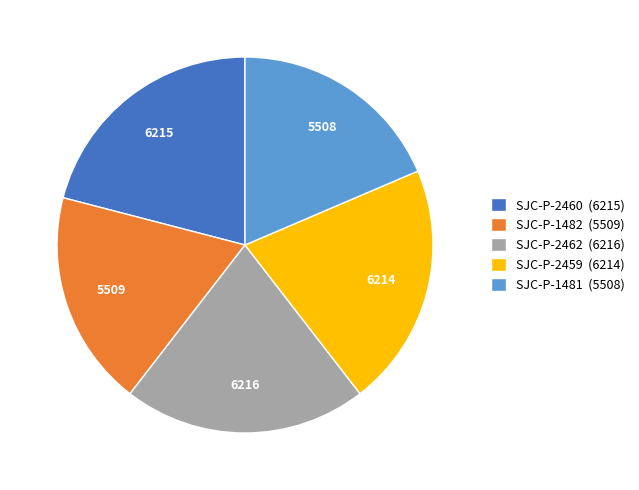

Is there a majority slice in this chart?

No